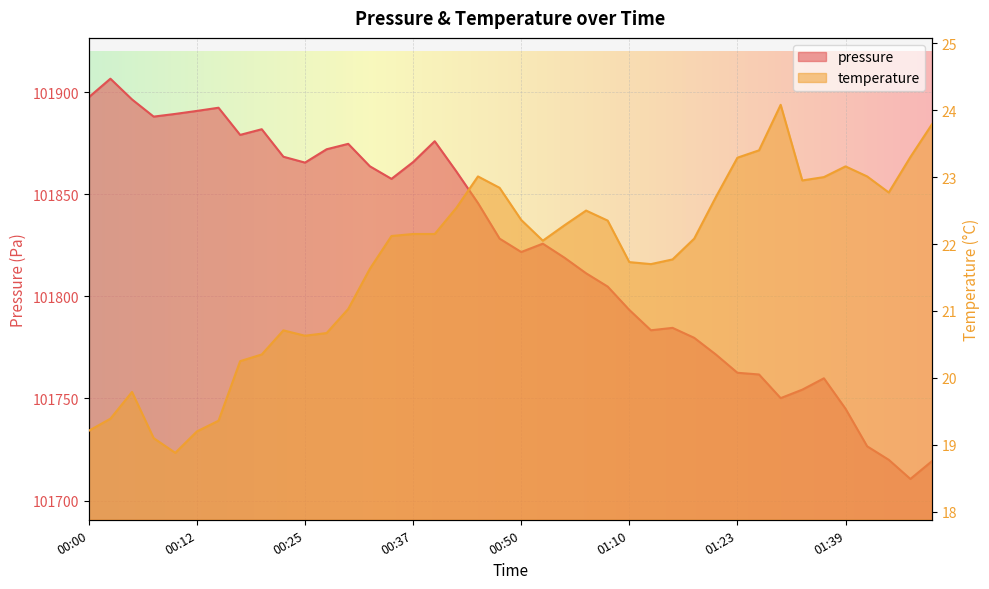

At which category is the sum across all series the highest?

00:03